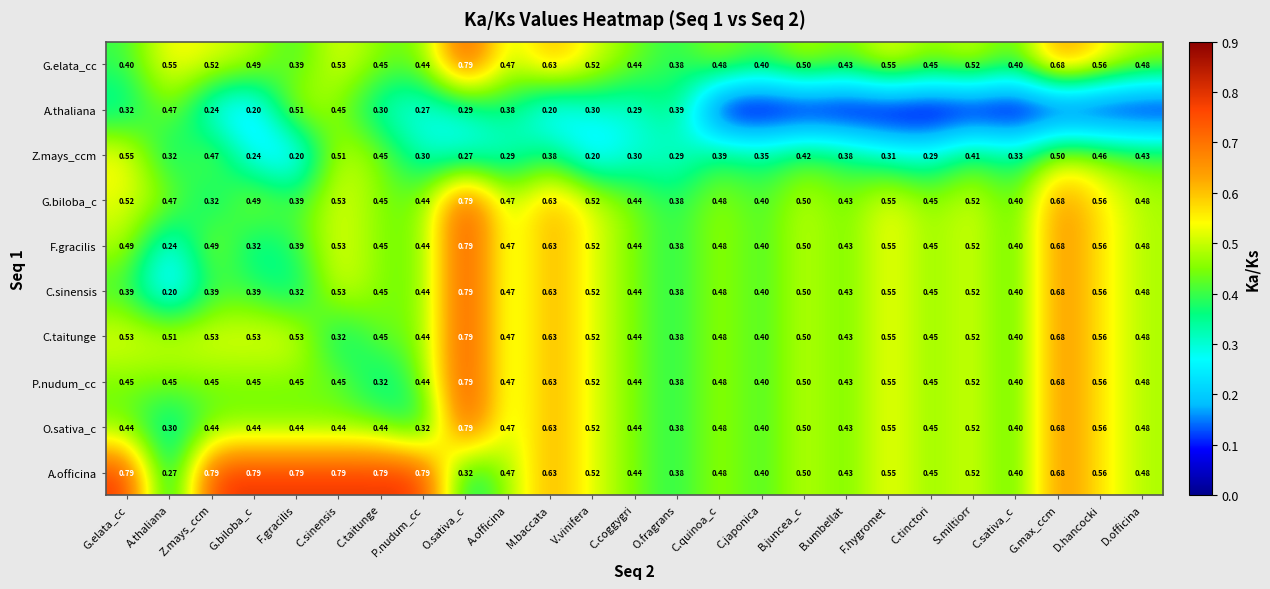

At which label is F.gracilis closest to 0?

A.thaliana